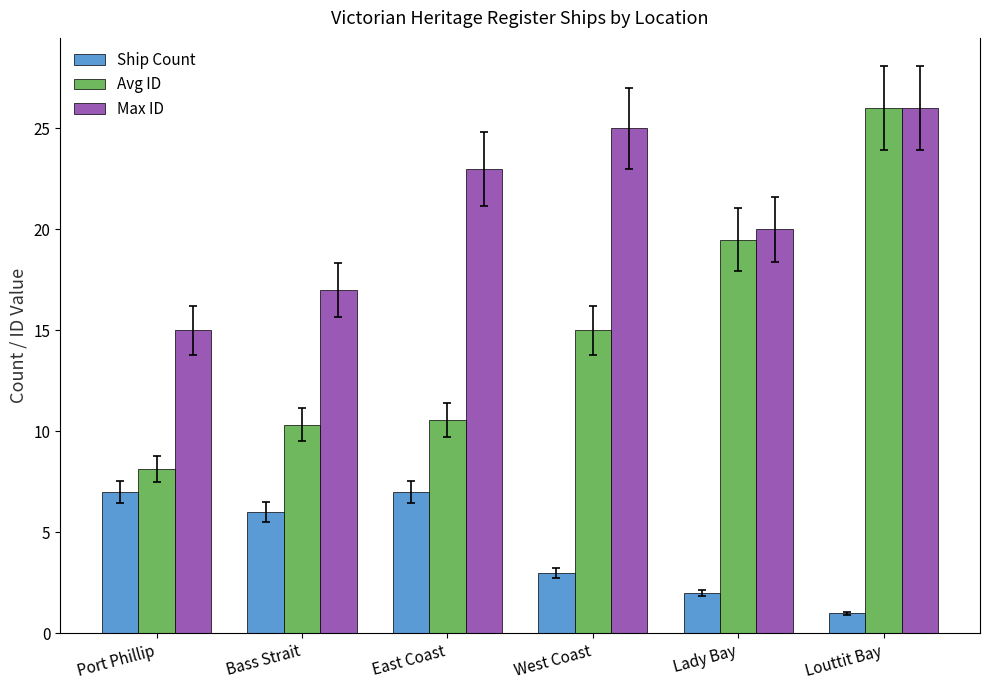

What is the spread (max minus min) of values at Bass Strait?

11.0